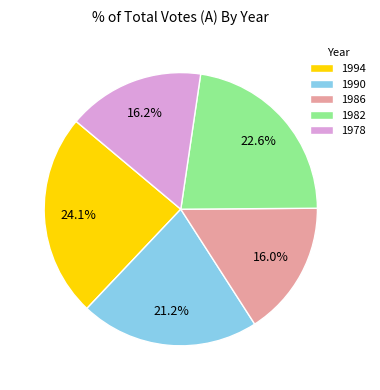

Approximately how many times larger is the value at 1978 compared to 1990?

0.8